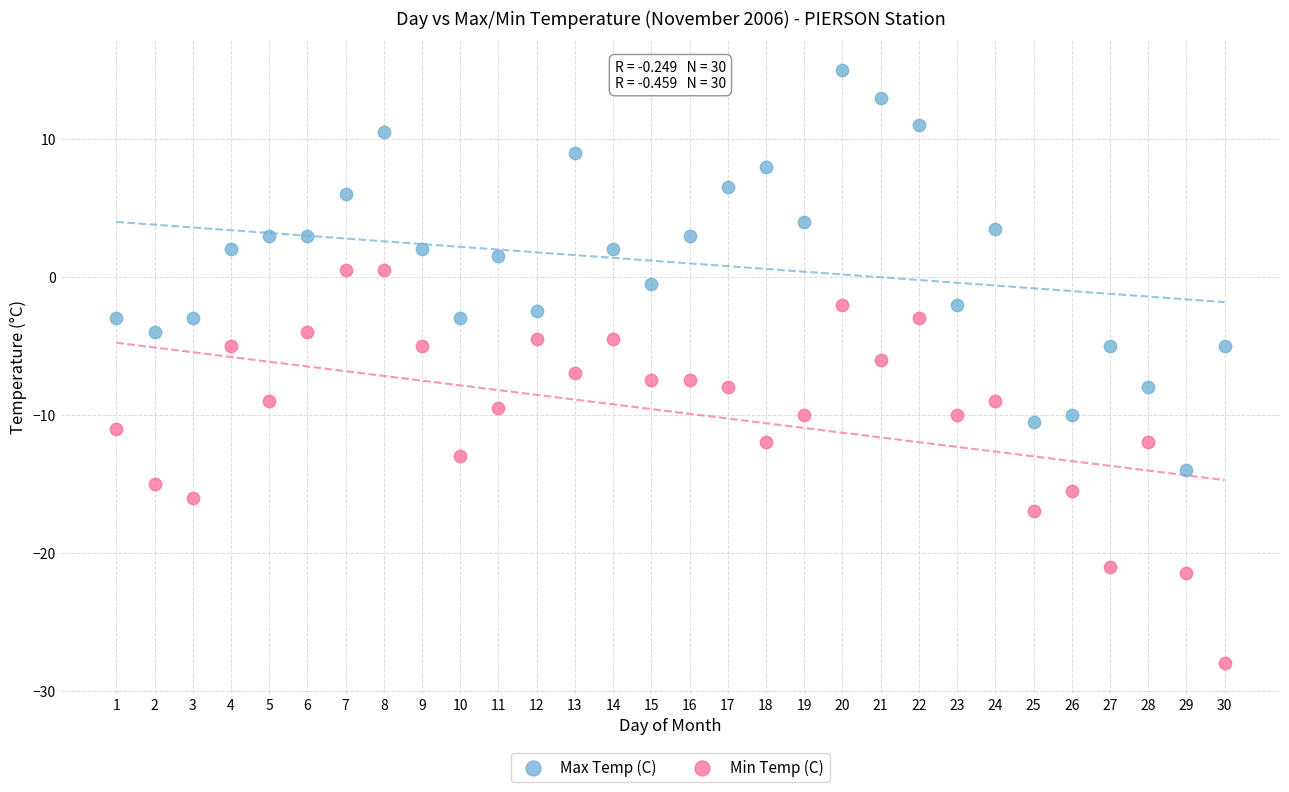

Which series contains the lowest Y value?

Min Temp (C)